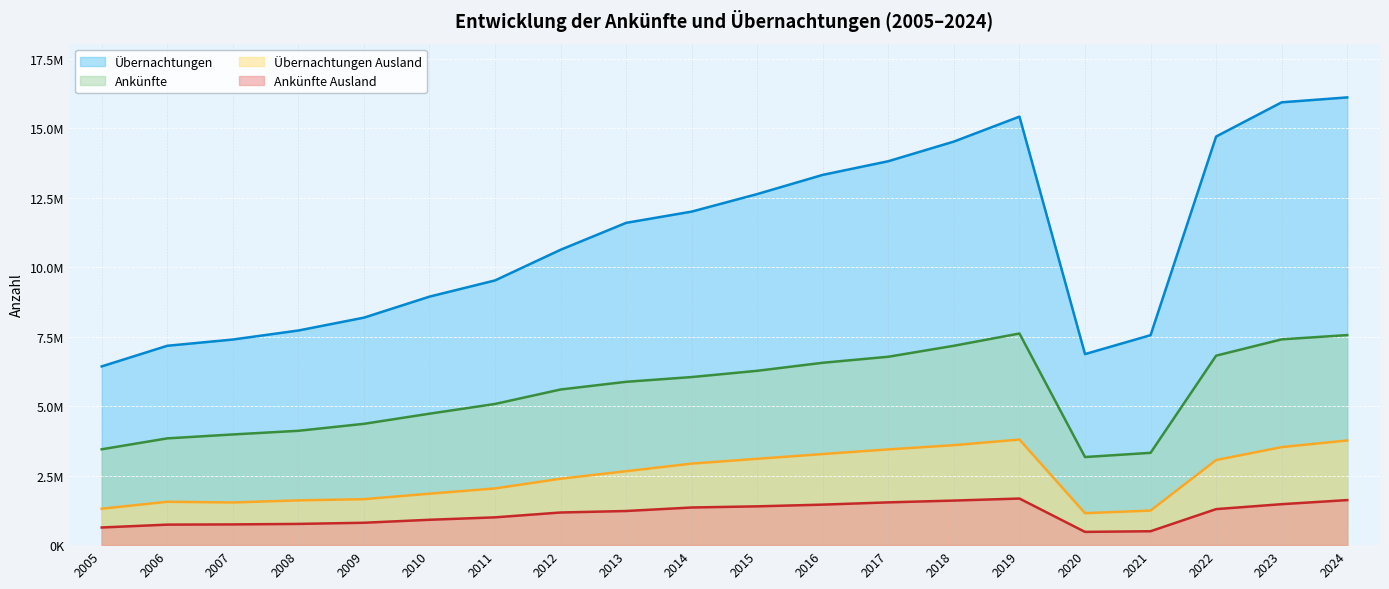

The value of Ankünfte Ausland at 2021 is 314374. True or false?

False